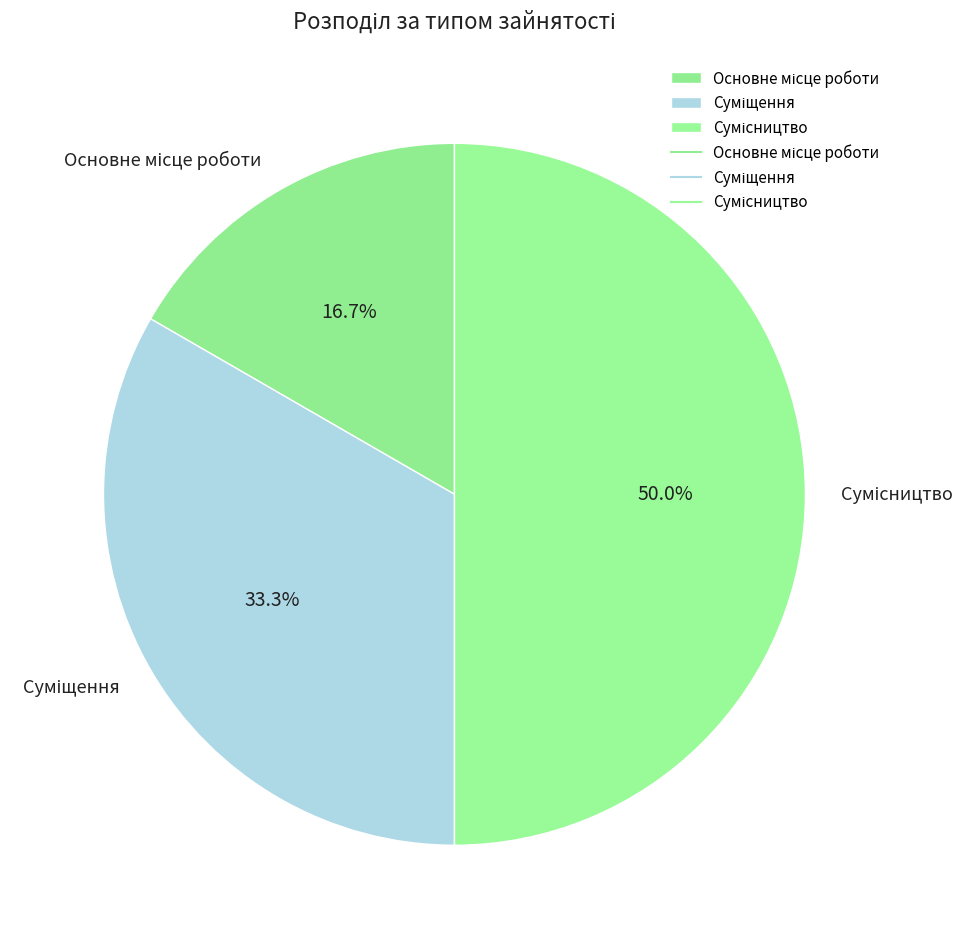

How many slices are in this pie chart?

3